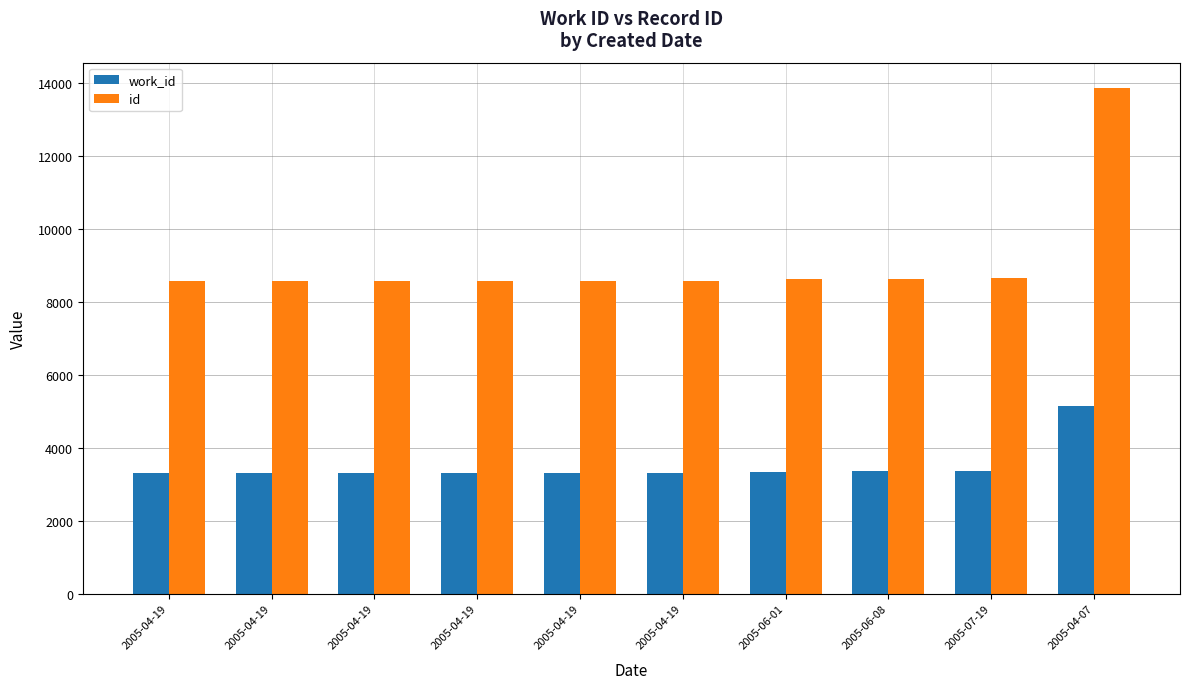

How many values in the id series are below 8574?

5